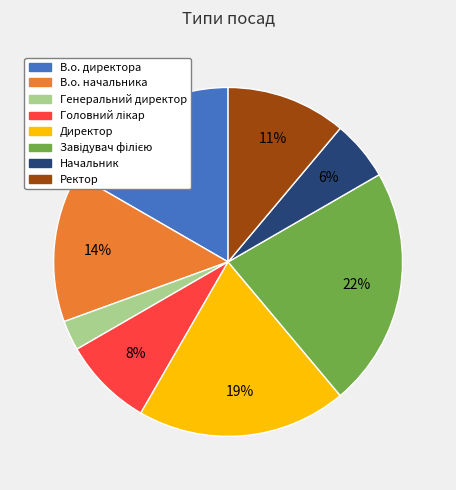

Combined, do Начальник and В.о. директора account for over 50%?

No